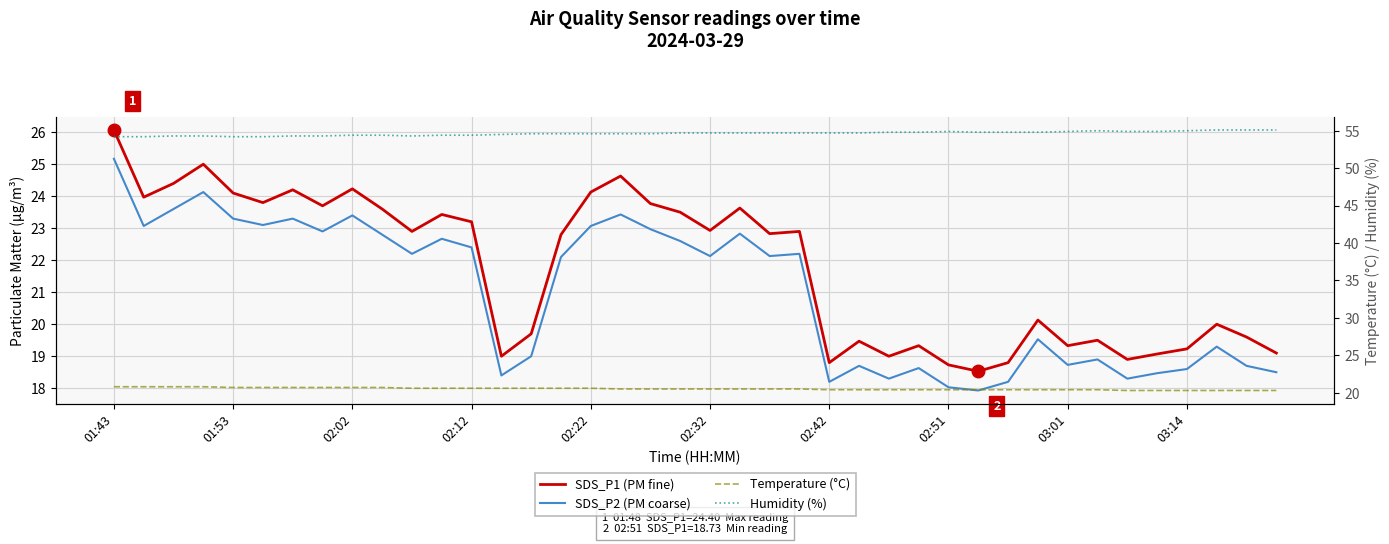

Rank the series by their maximum value, from lowest to highest.

Temperature (°C), SDS_P2 (PM coarse), SDS_P1 (PM fine), Humidity (%)